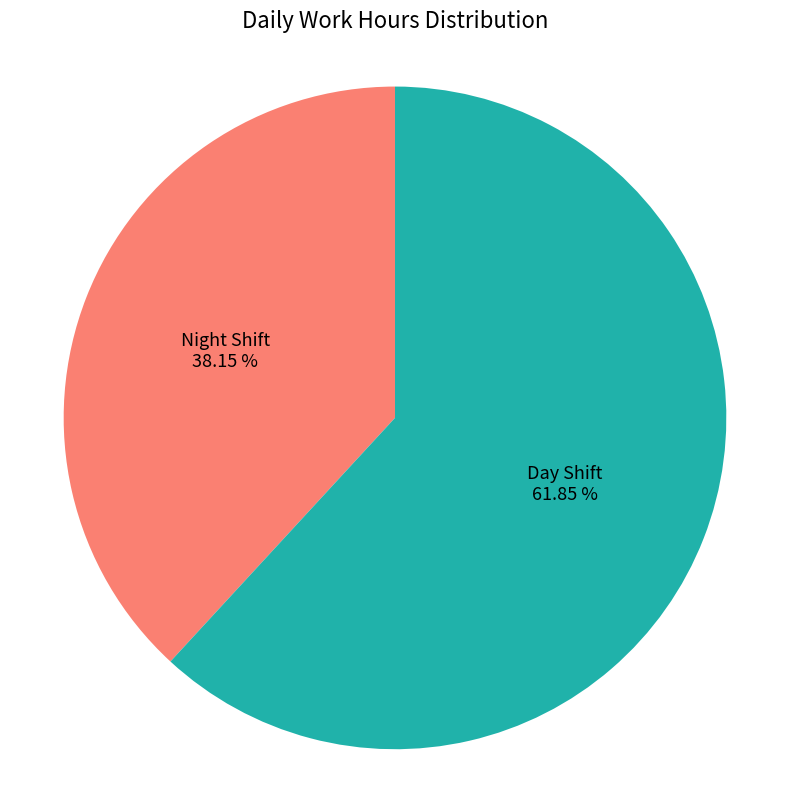

What is the smallest slice in the pie chart?

Night Shift